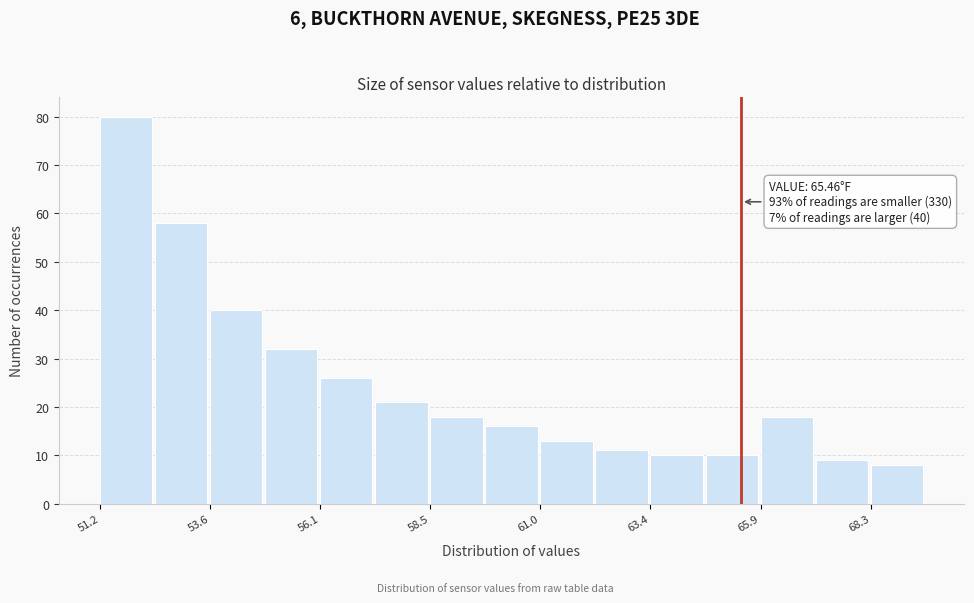

Read against the x-axis, roughly where is the centre of the tallest bar?

52.0